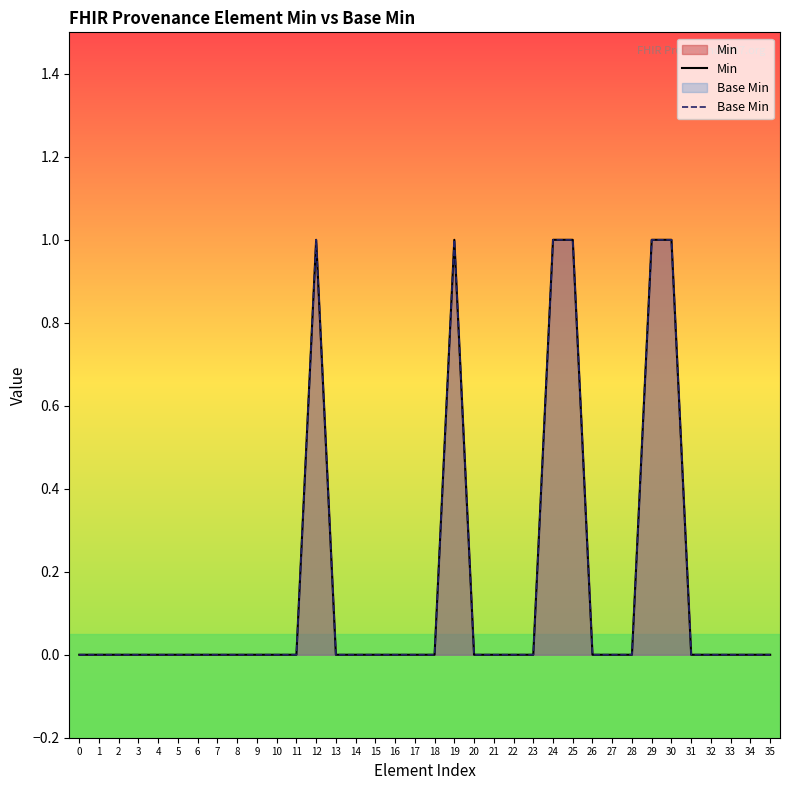

Which series has the largest total across all categories?

Min